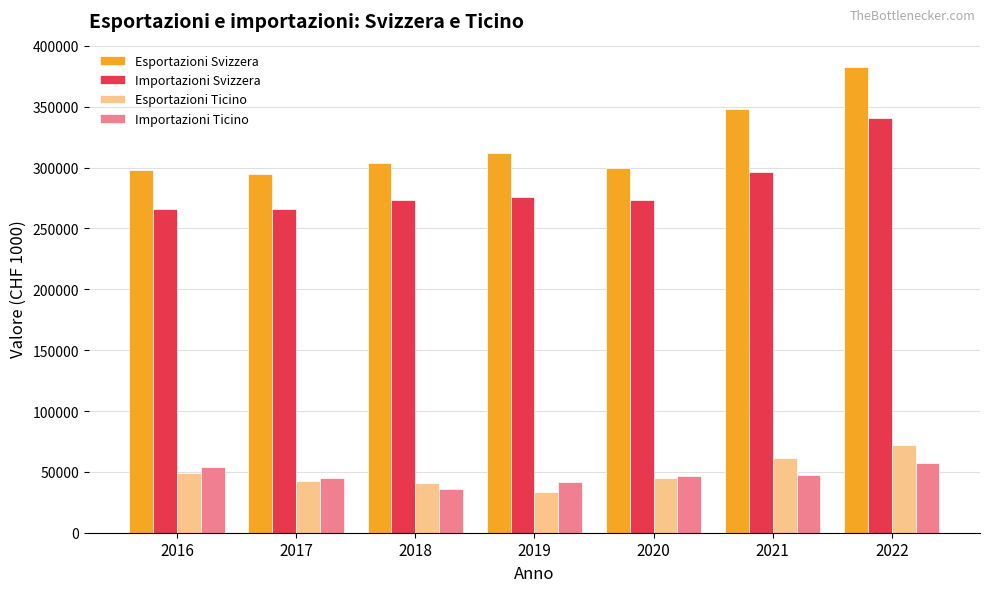

How many values in the Importazioni Ticino series exceed 46501?

4